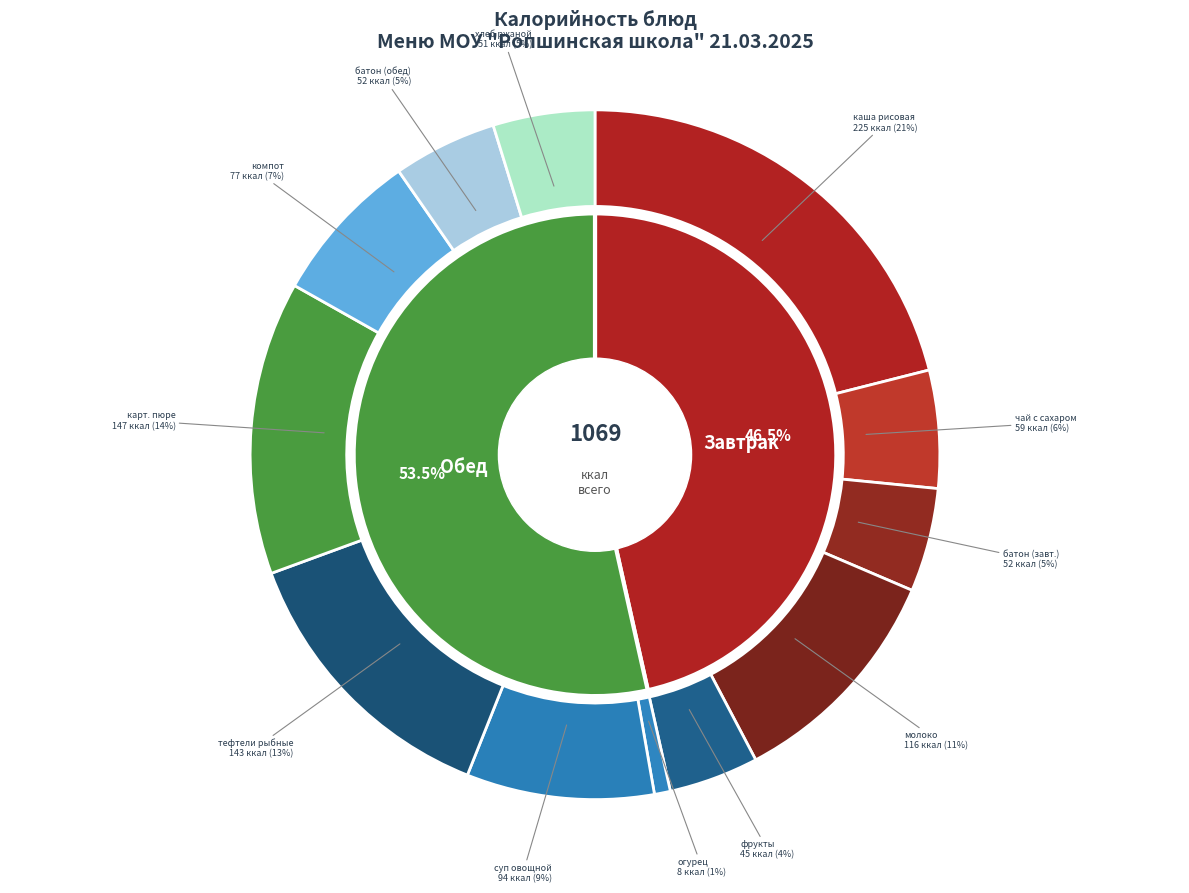

True or false: компот из смеси сухофруктов accounts for 7% of the total.

True